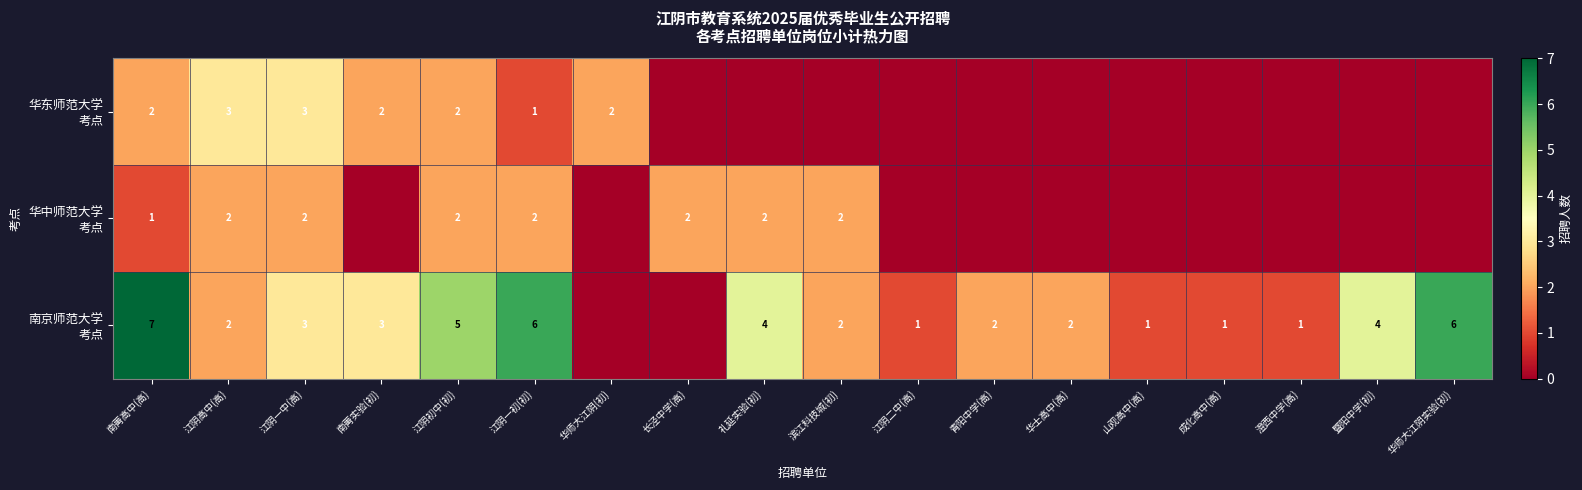

Is it true that row_0 equals 1 at 江阴一中(高)?

False